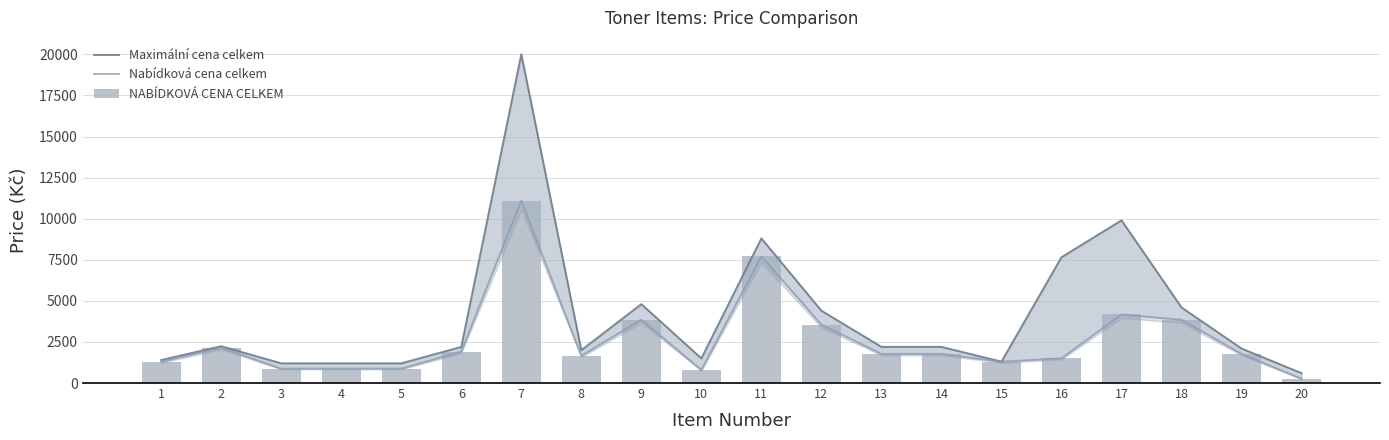

How many groups of bars are there?

20